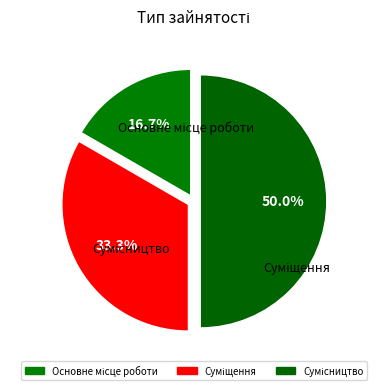

The Суміщення slice represents 27% of the pie. True or false?

False